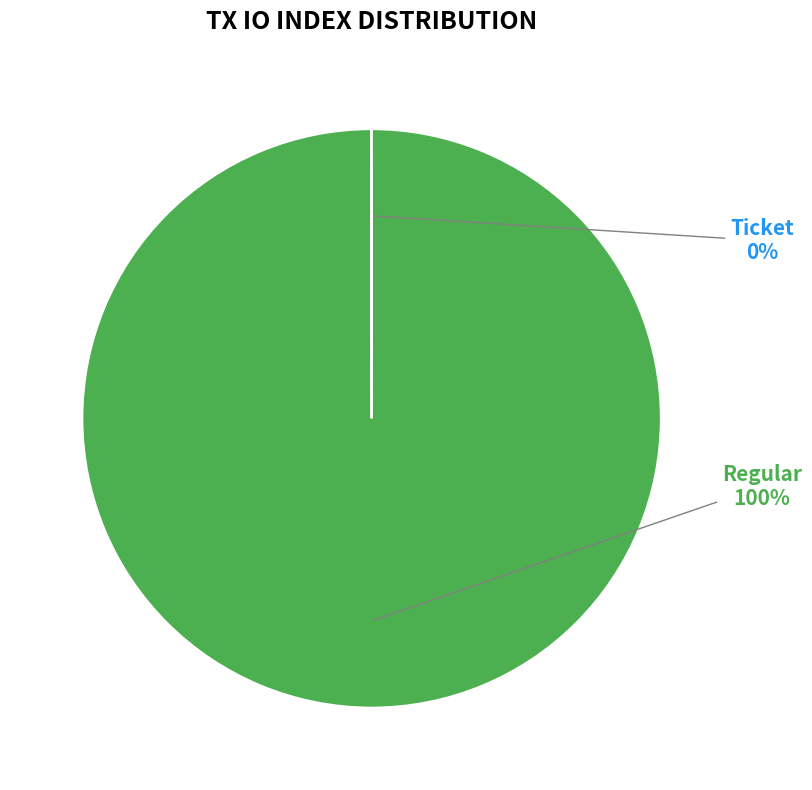

To the nearest percent, what is the difference between the largest and smallest slice percentages?

100%